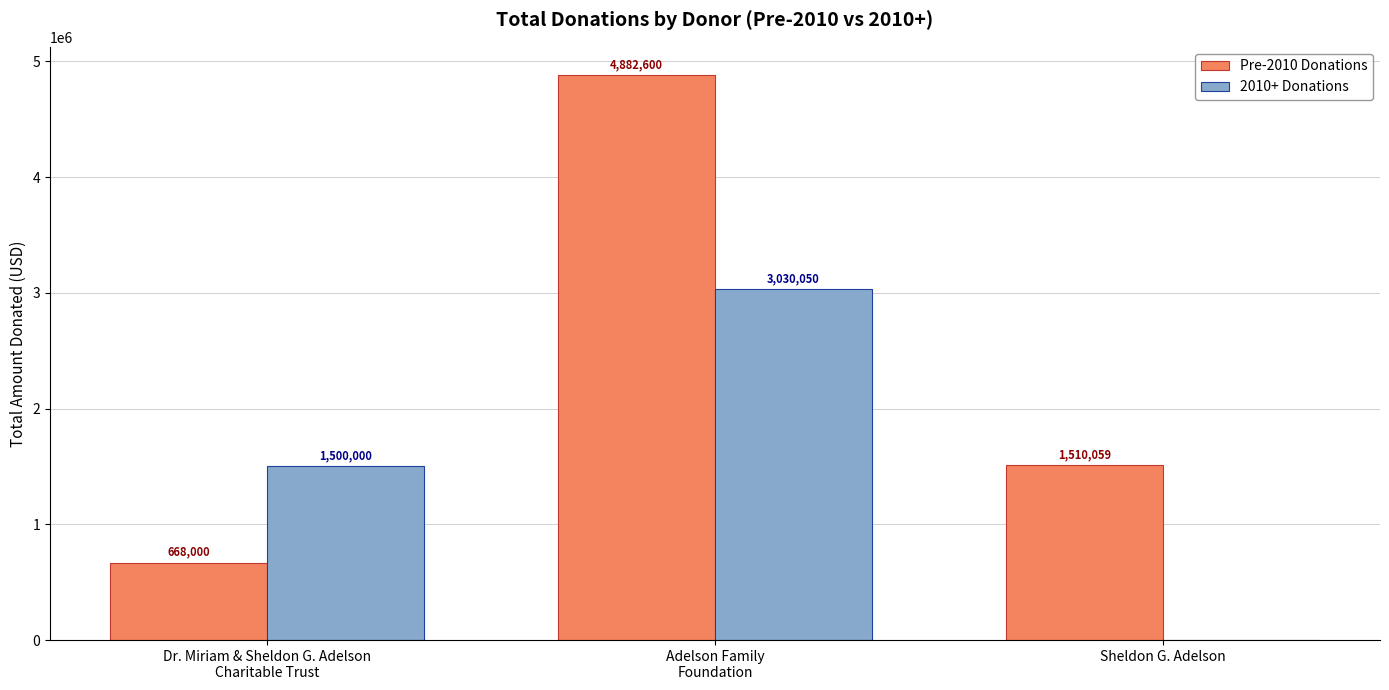

What is the highest value of the Pre-2010 Donations series?

4882600